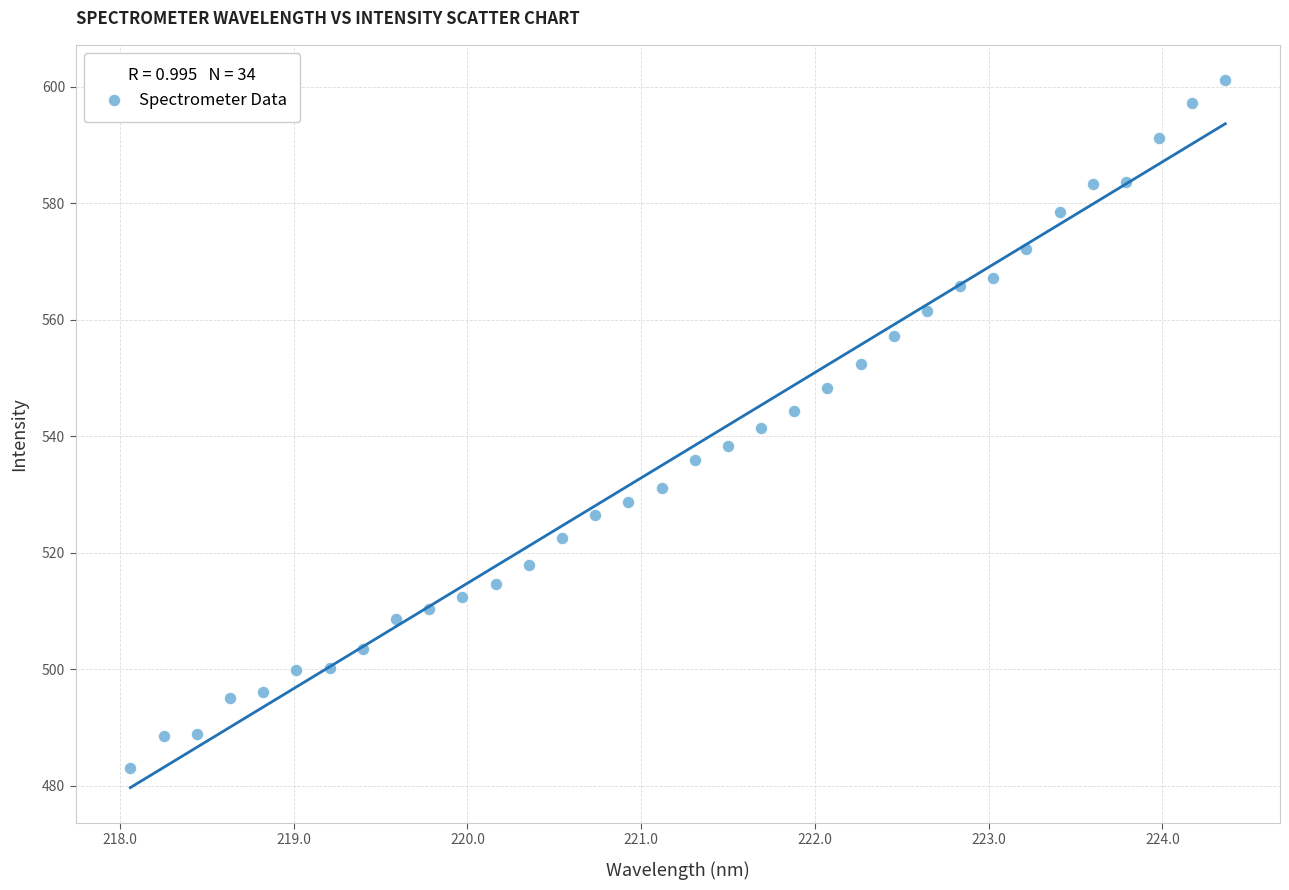

What is the range of X values (max minus min)?

6.3